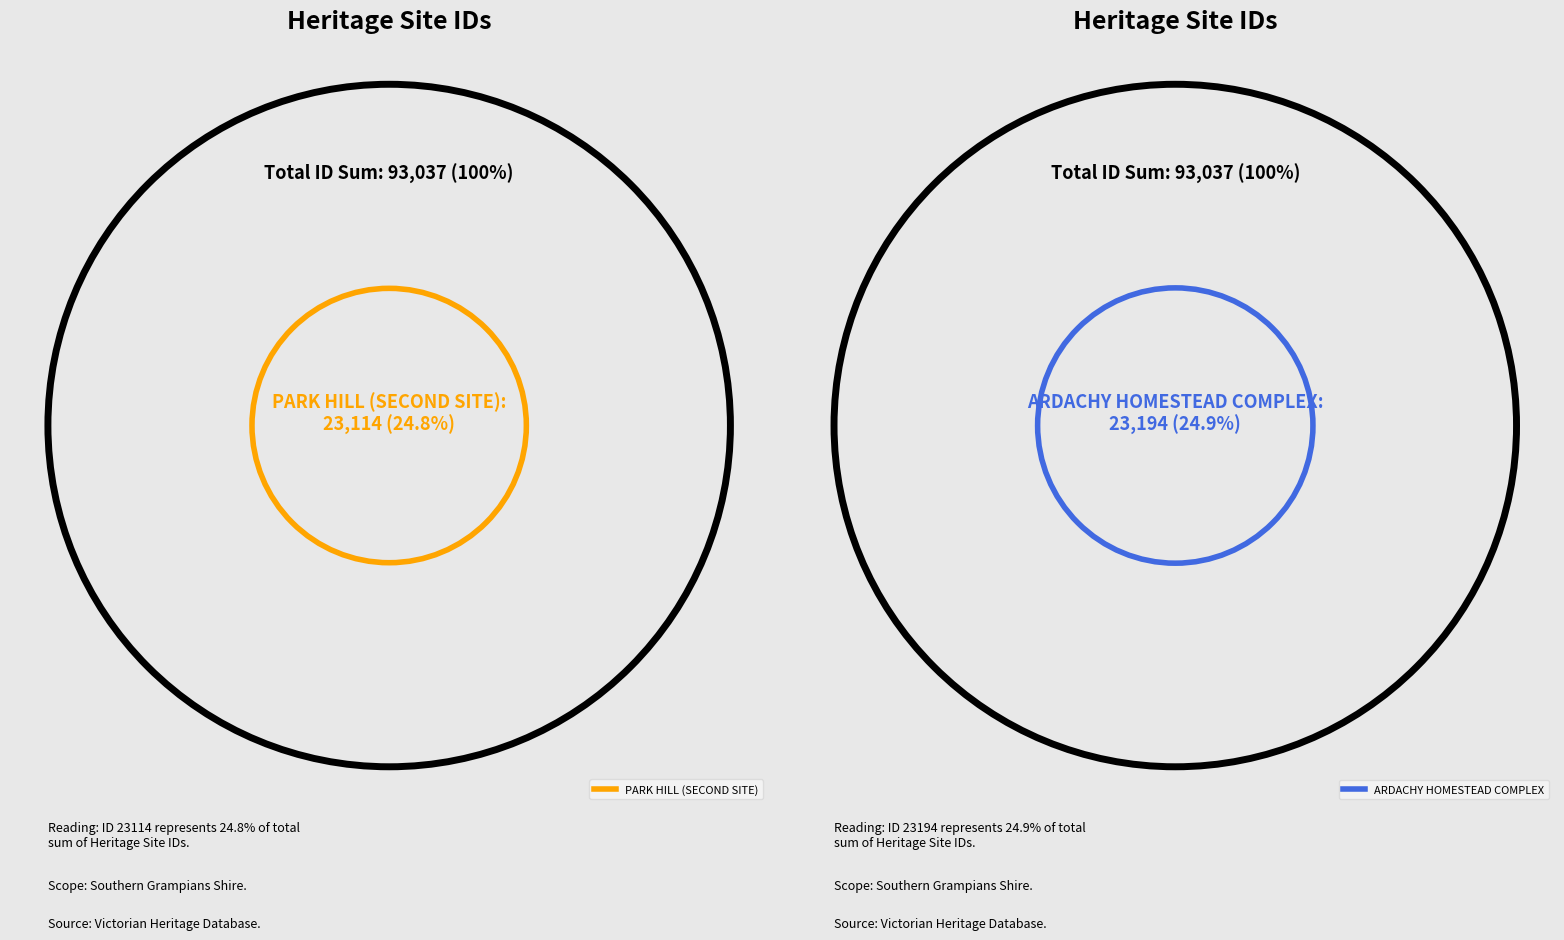

How many segments does this pie chart have?

4